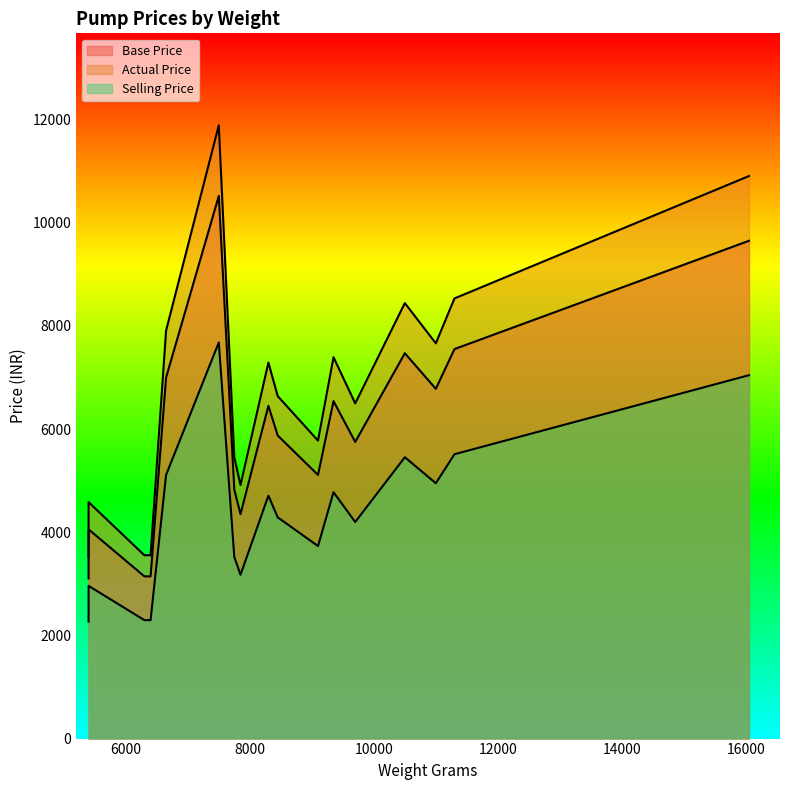

At which label does Selling Price reach its peak?

7500